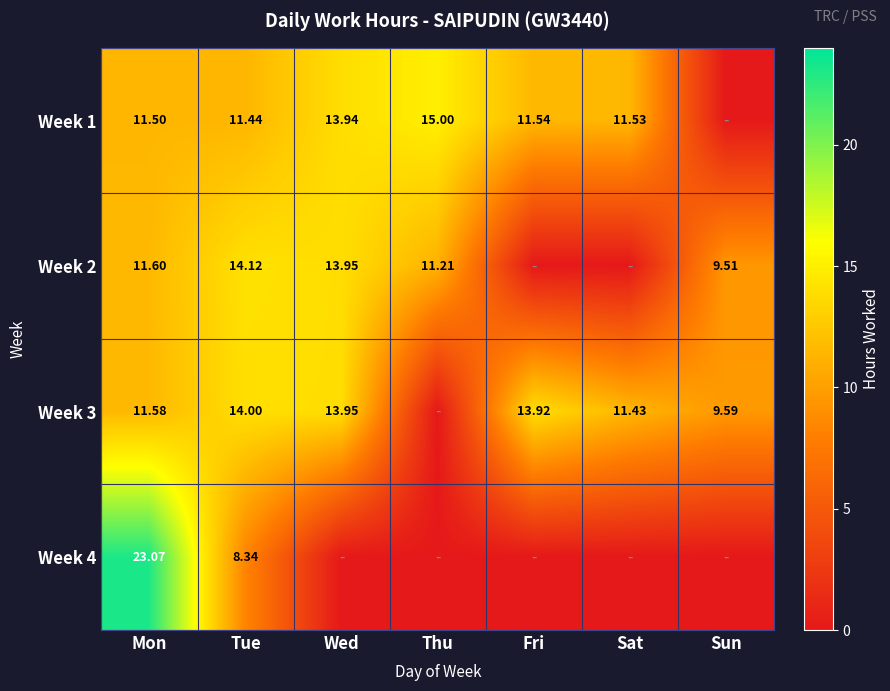

Is the value of Week 1 at Thu greater than the value of Week 3 at Sun?

Yes